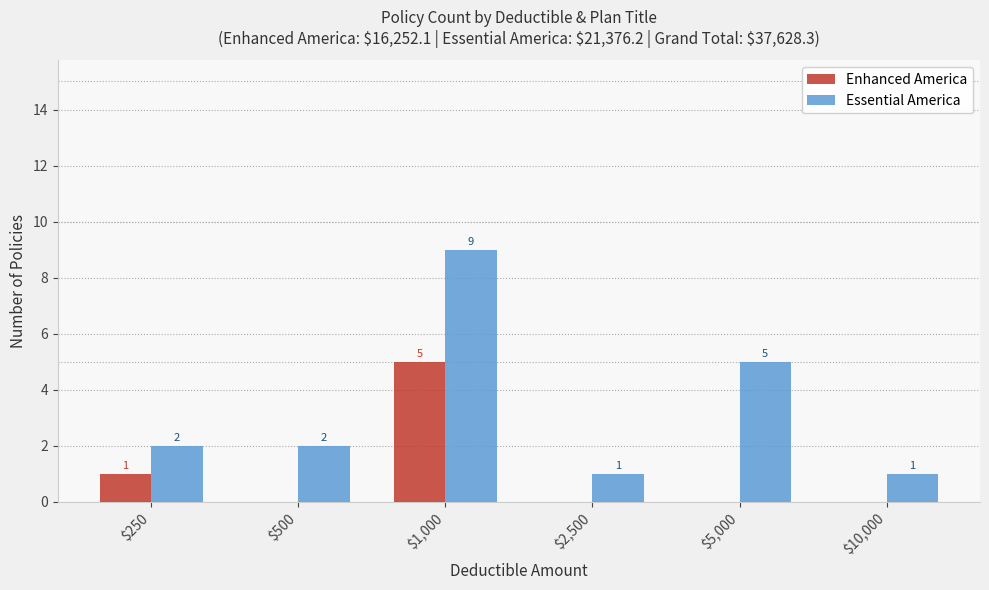

Which label corresponds to the largest value in the chart?

$1,000